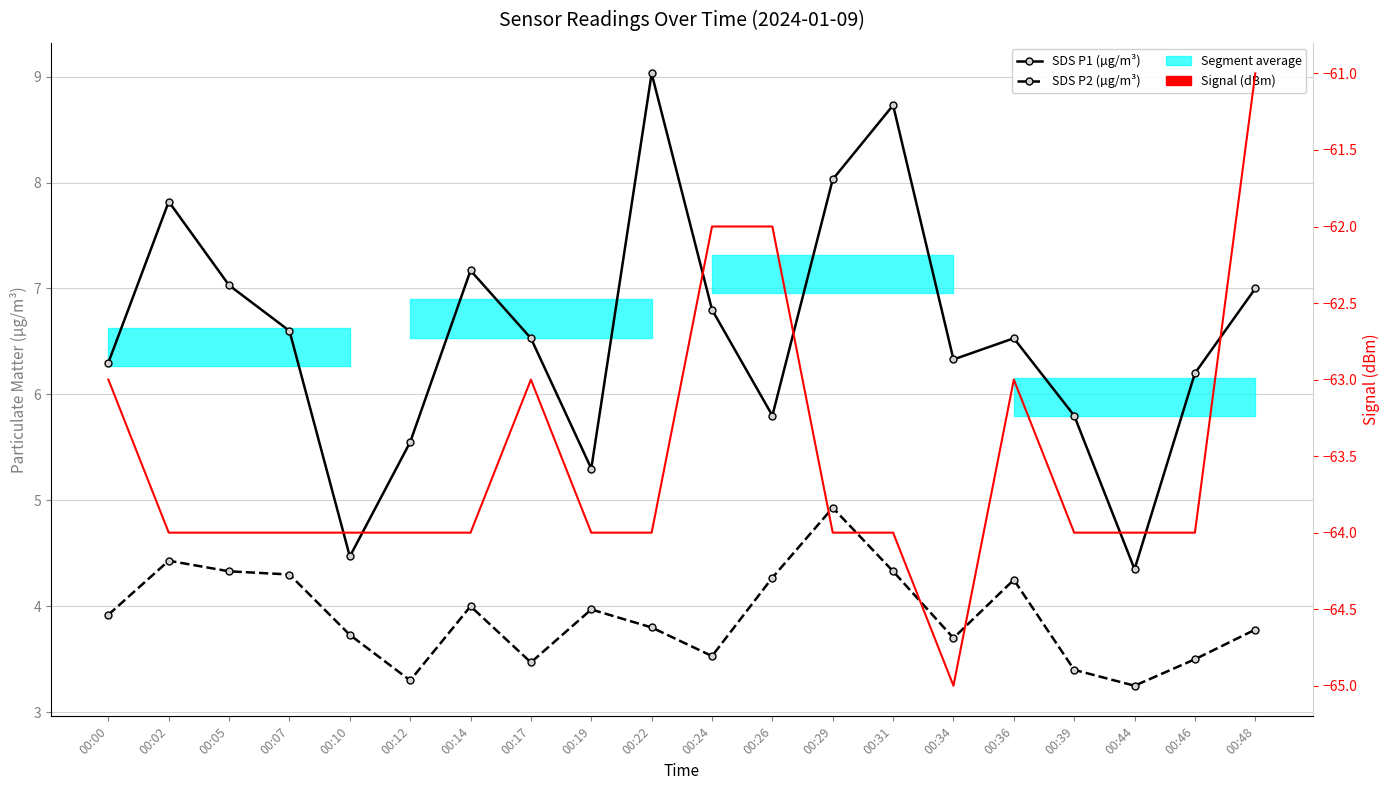

True or false: Signal (dBm) and SDS P1 (µg/m³) intersect in this chart.

False